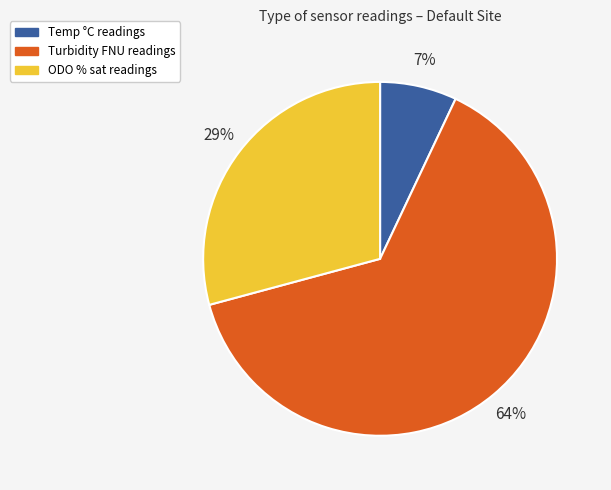

Count the number of slices in the pie.

3